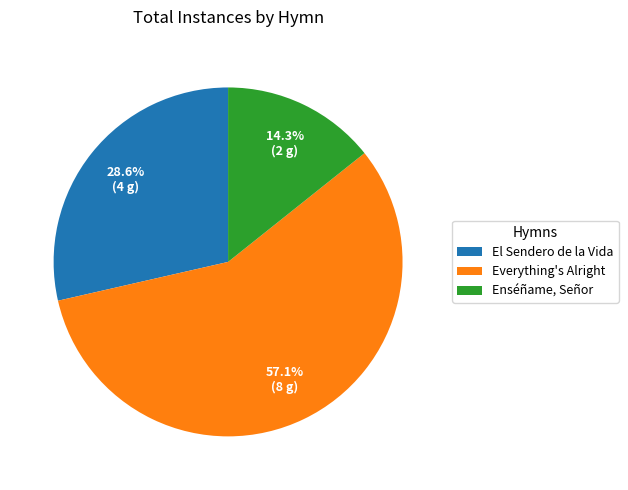

To the nearest percent, what is the difference between the largest and smallest slice percentages?

43%